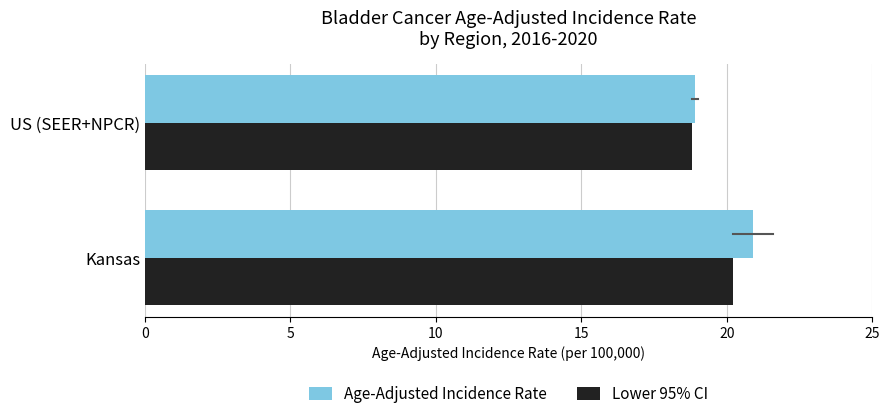

Rank the series by their maximum value, from highest to lowest.

Age-Adjusted Incidence Rate, Lower 95% CI